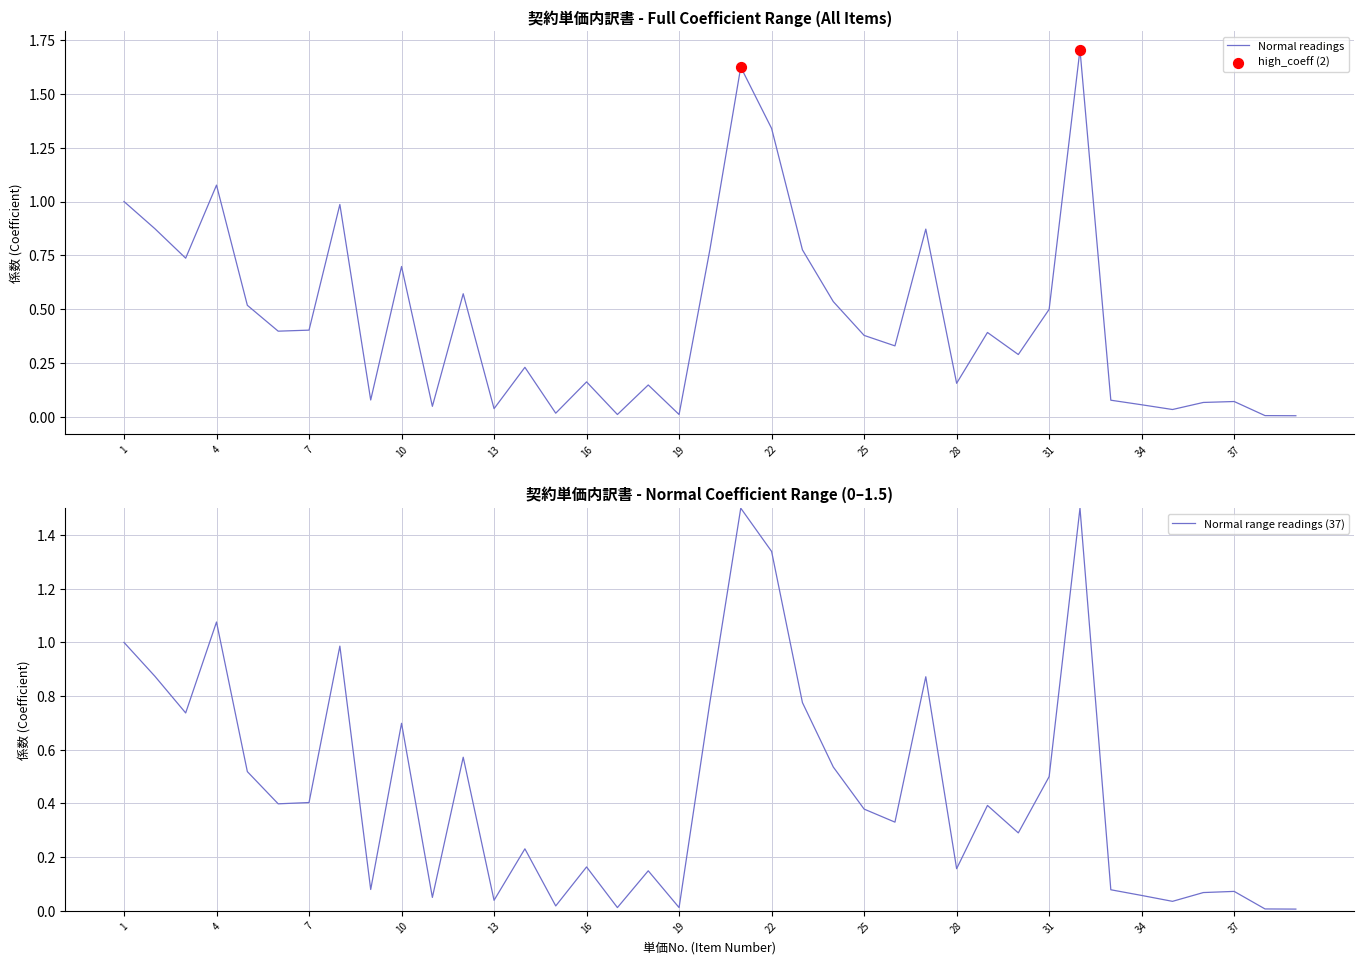

What is the change in value from 8 to 25?

-0.6